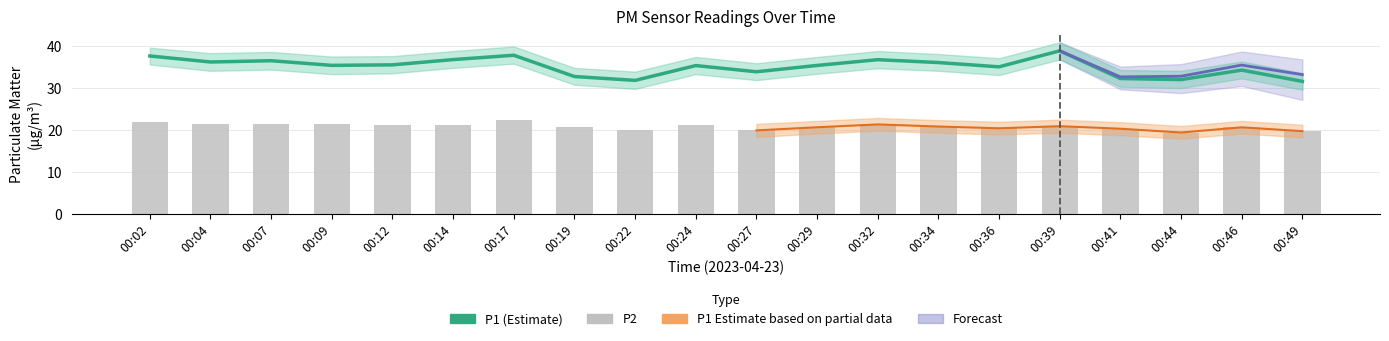

What is the difference between the maximum and minimum values in the P2 series?

3.1